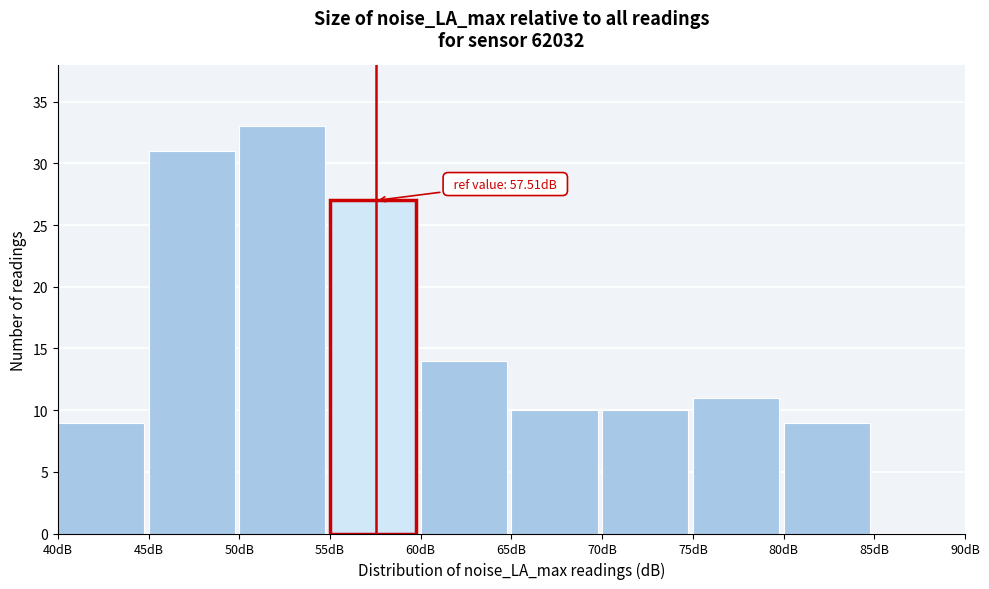

Which range on the x-axis has the tallest bar?

50 to 55